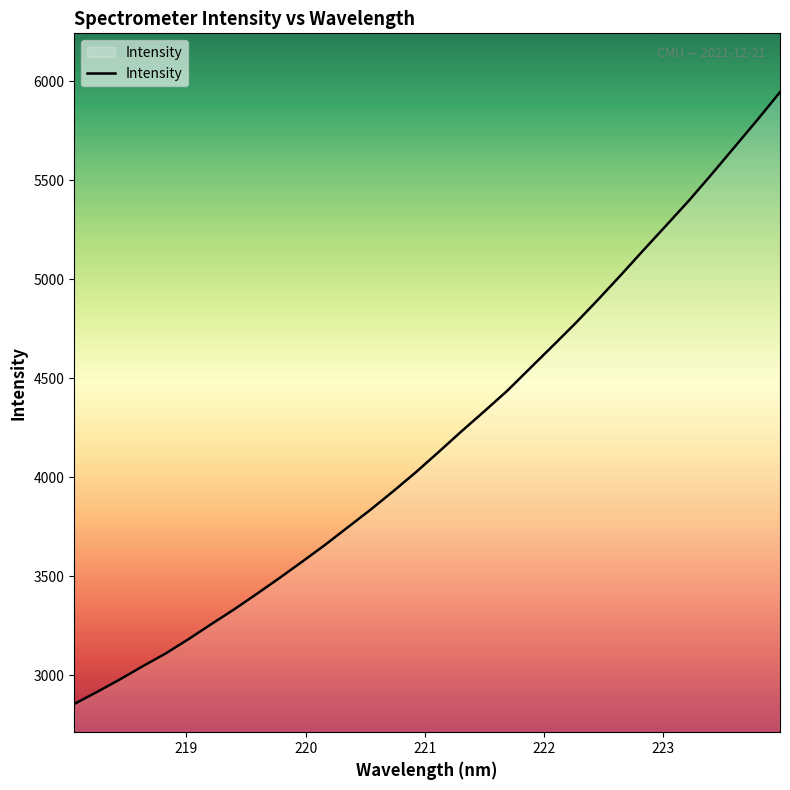

What is the difference between the maximum and minimum values?

3091.1